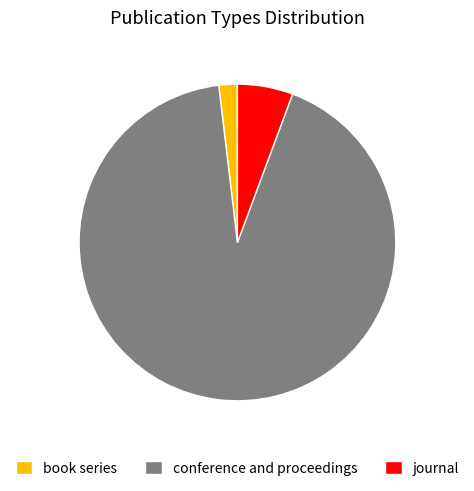

What is the majority slice?

conference and proceedings